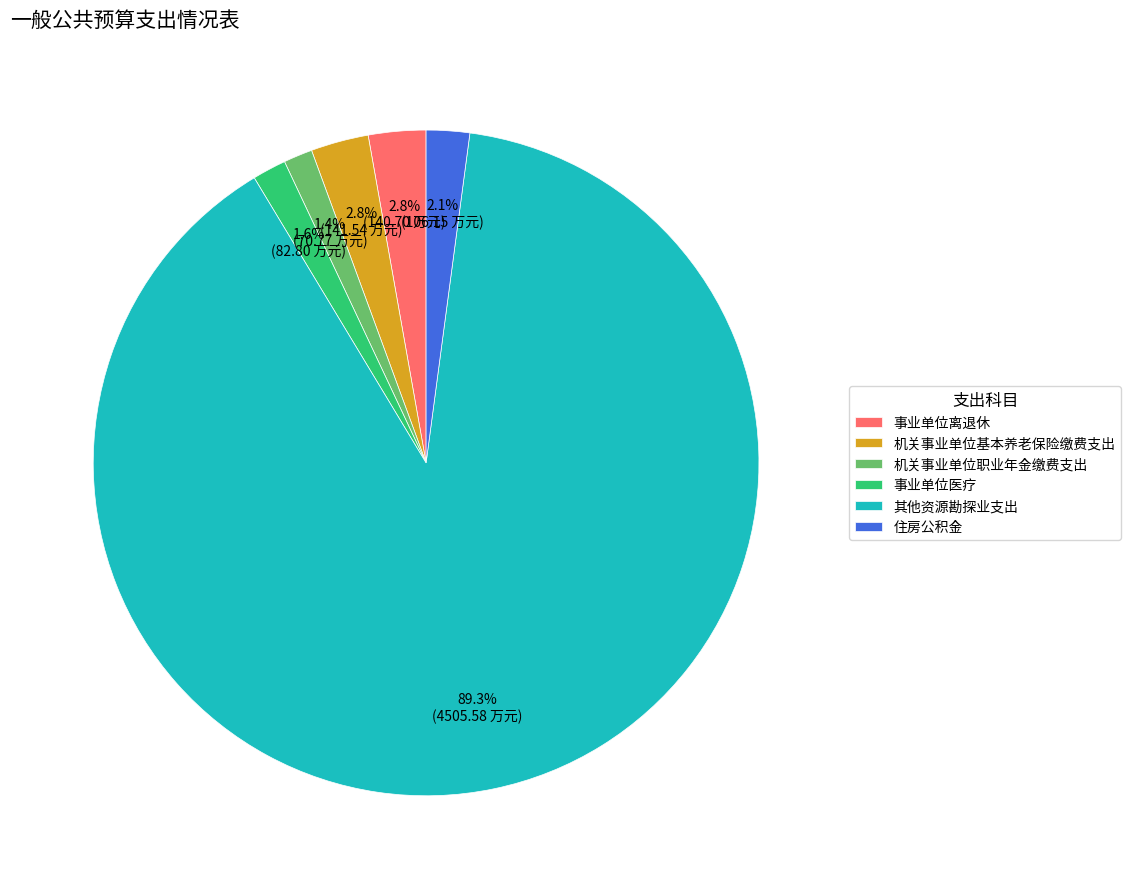

Between 其他资源勘探业支出 and 事业单位医疗, which is larger?

其他资源勘探业支出